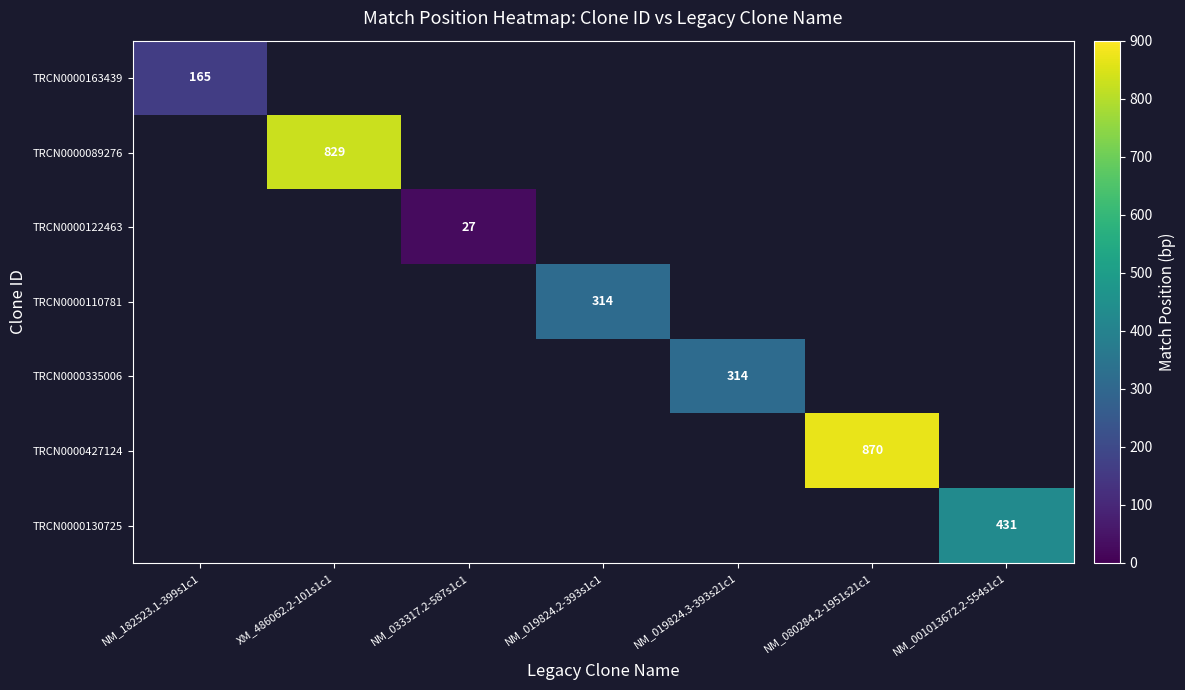

The TRCN0000122463 series shows 27 at NM_033317.2-587s1c1. True or false?

True